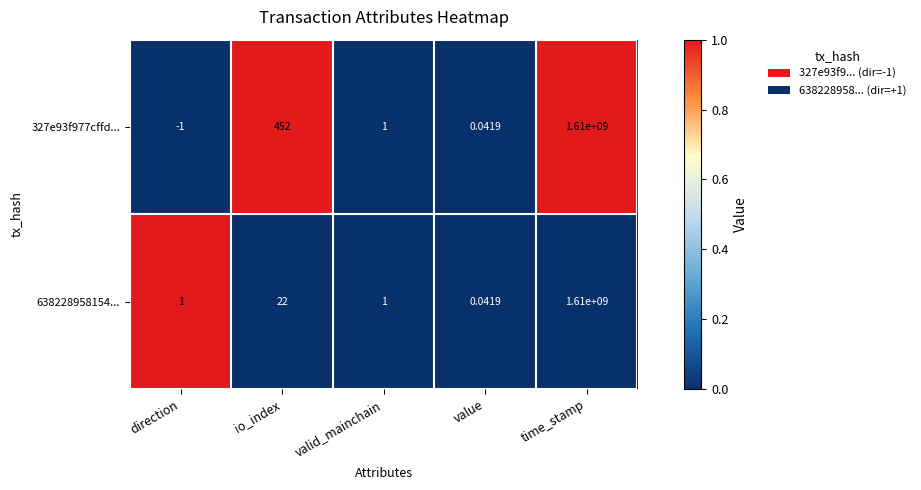

List the labels in order of 327e93f977cffd... value, largest first.

time_stamp, io_index, valid_mainchain, value, direction